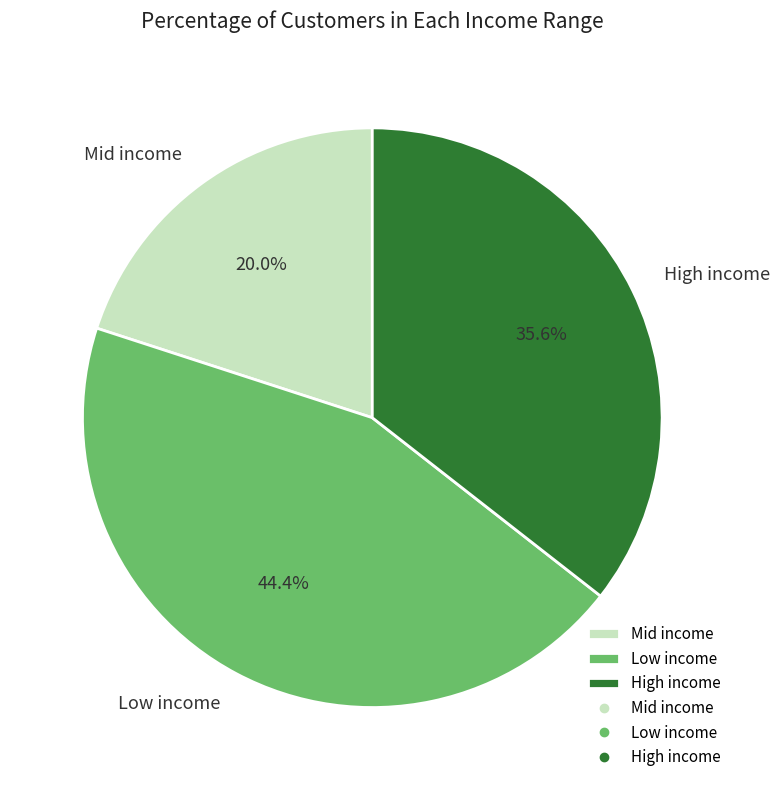

What portion of the pie excludes Low income?

55.6%